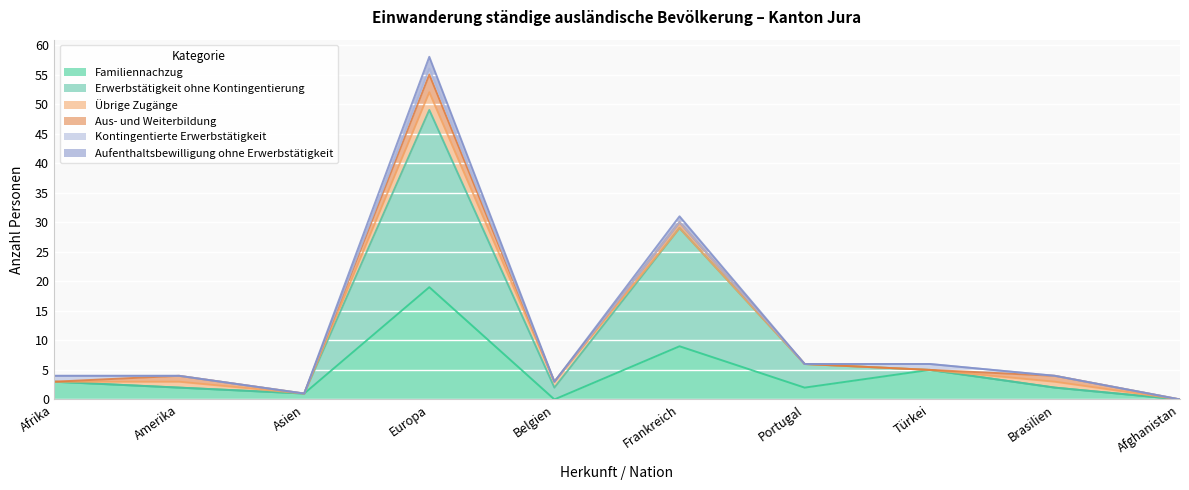

What is the total value across all series at Amerika?

4